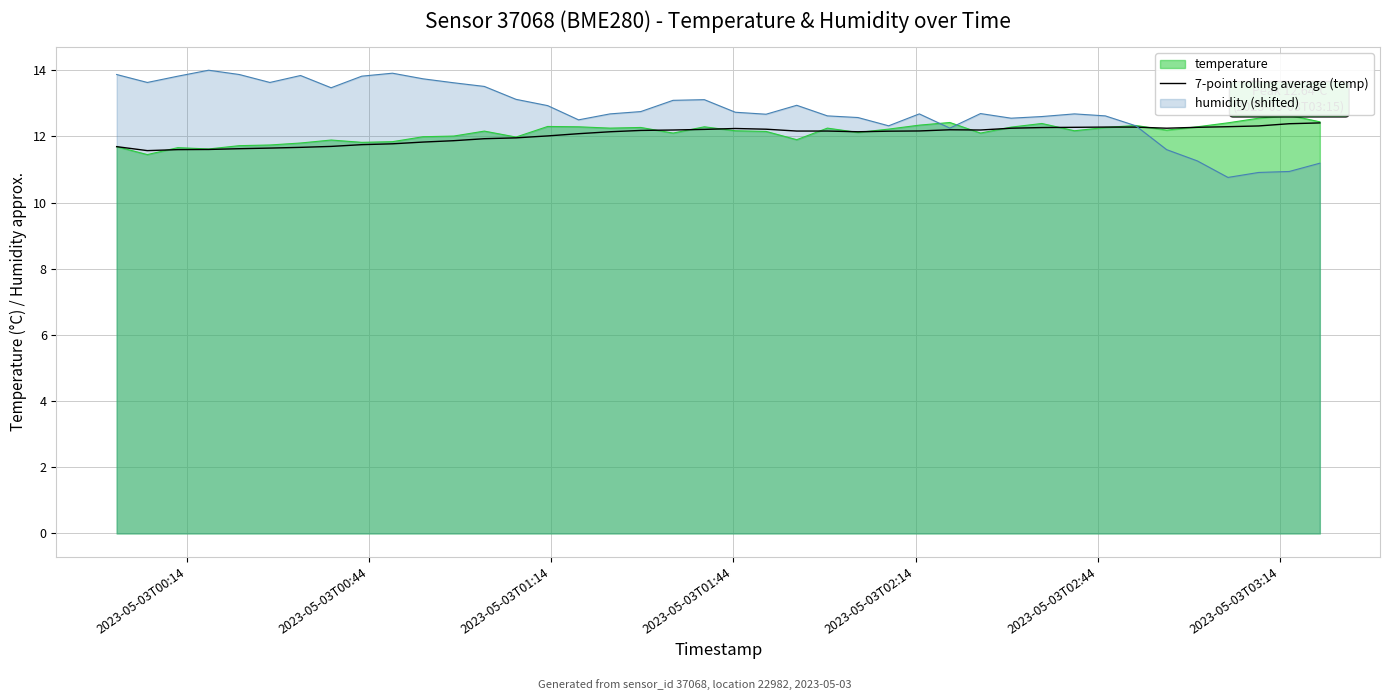

What is the lowest value of the 7-point rolling average (temp) series?

11.6